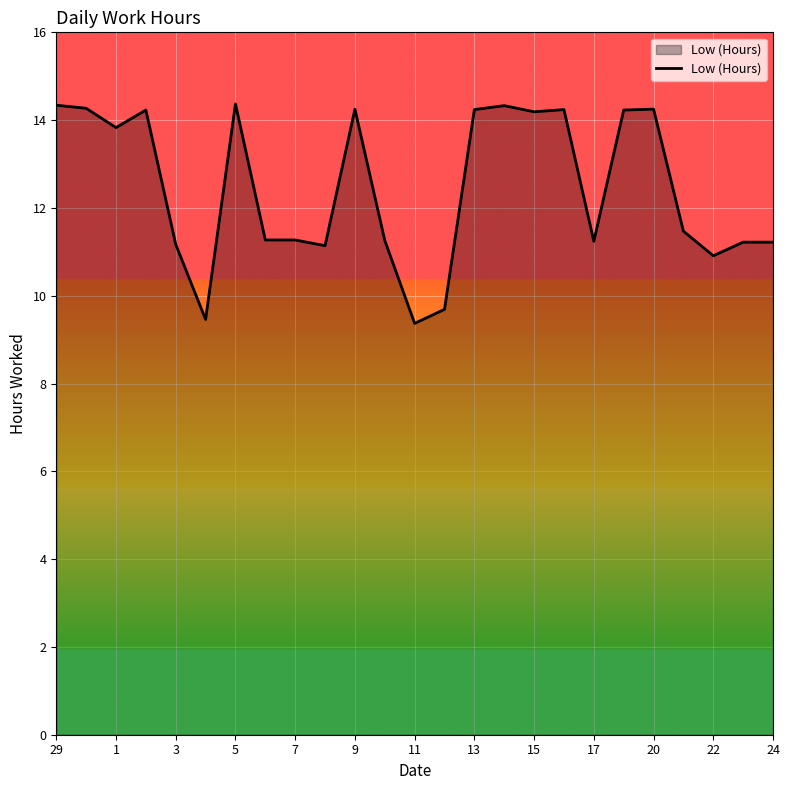

What is the average value?

12.5